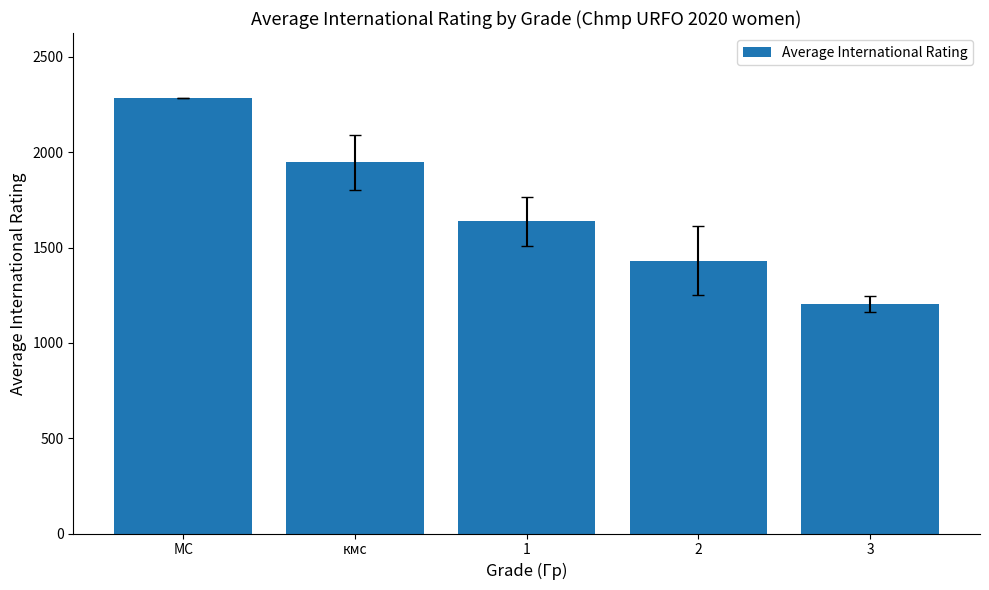

Approximately how many times larger is the value at МС compared to 2?

1.6